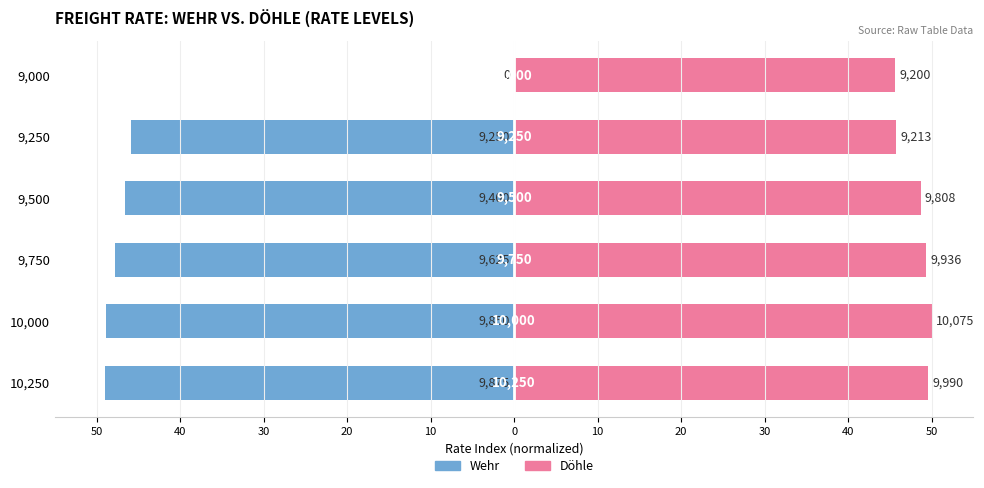

Is the value of Wehr at 10,000 greater than the value of Döhle at 9,750?

No